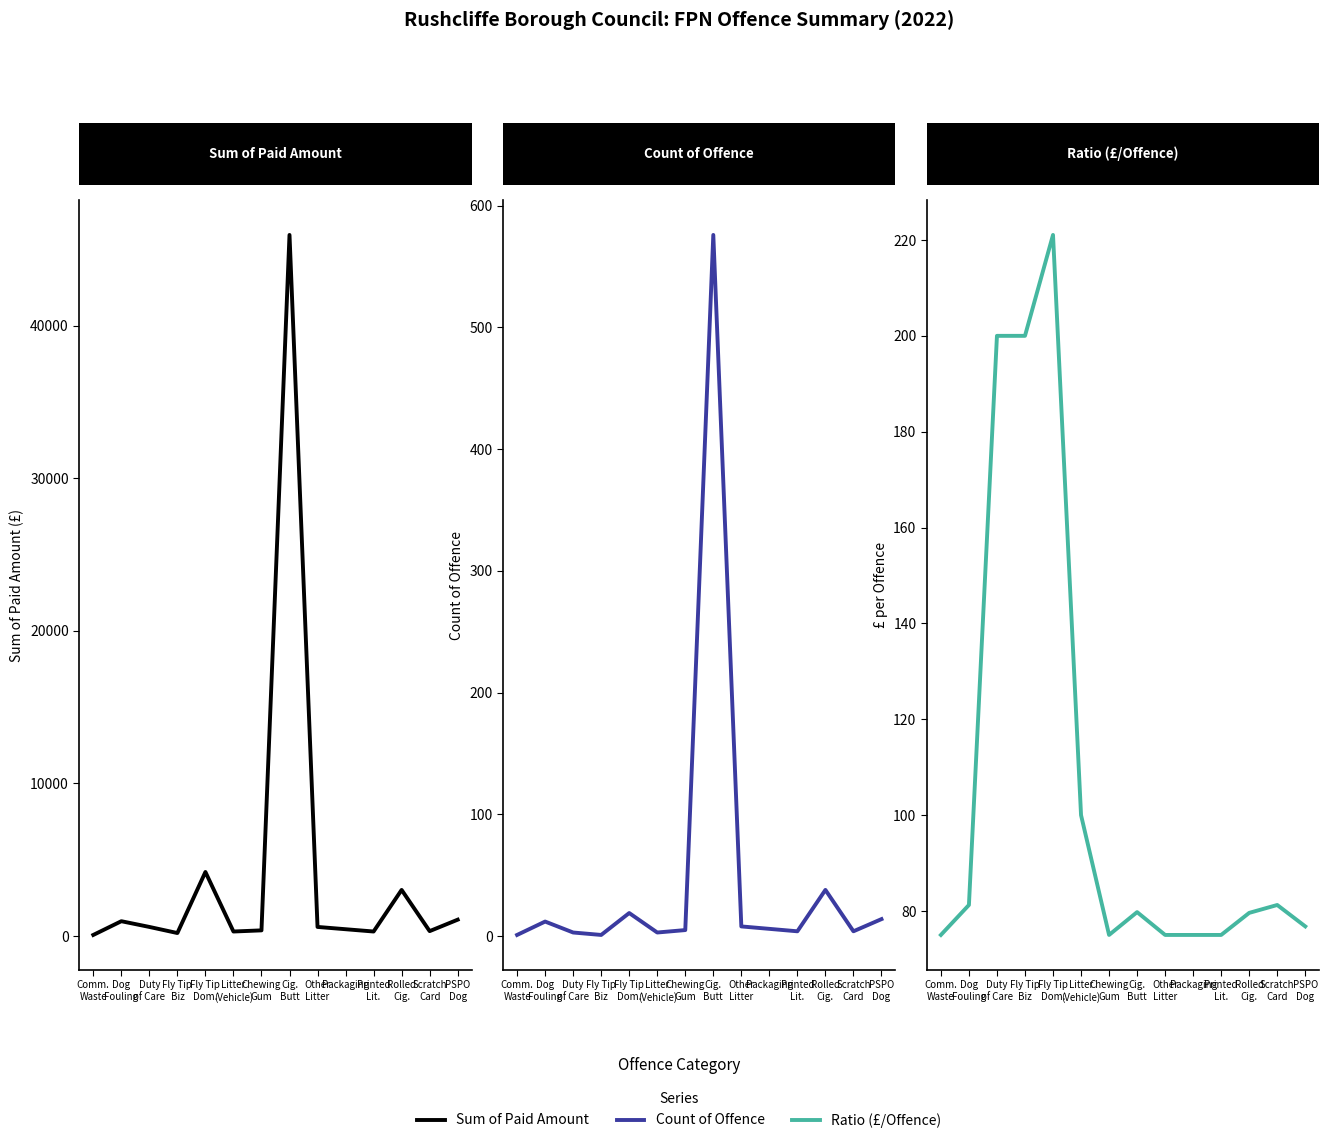

Which series has the widest spread of values?

Sum of Paid Amount